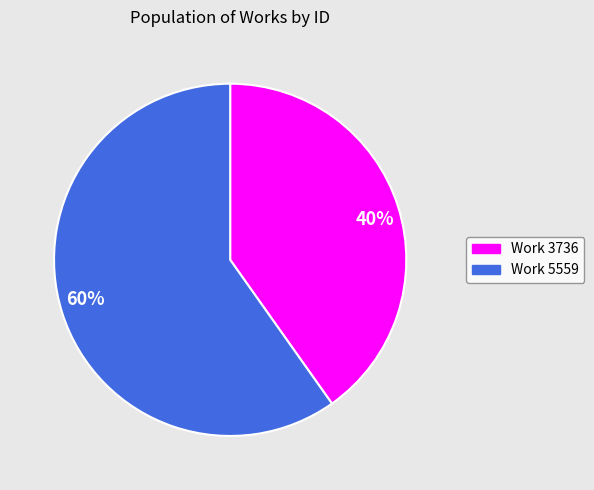

How many segments does this pie chart have?

2